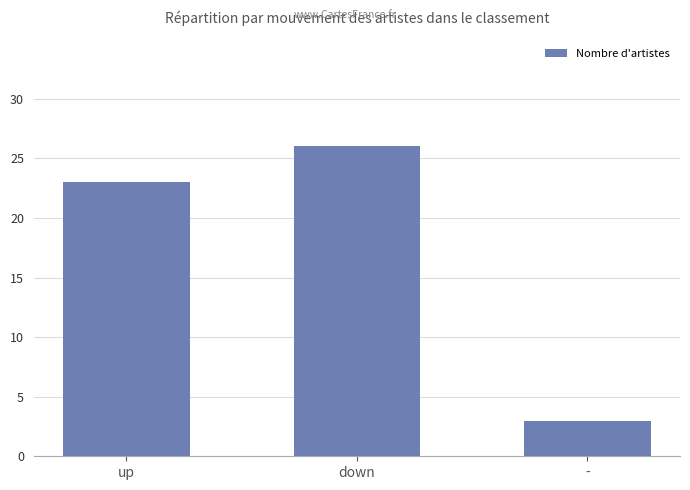

Reading left to right, what are all the values shown in this chart?

23	26	3